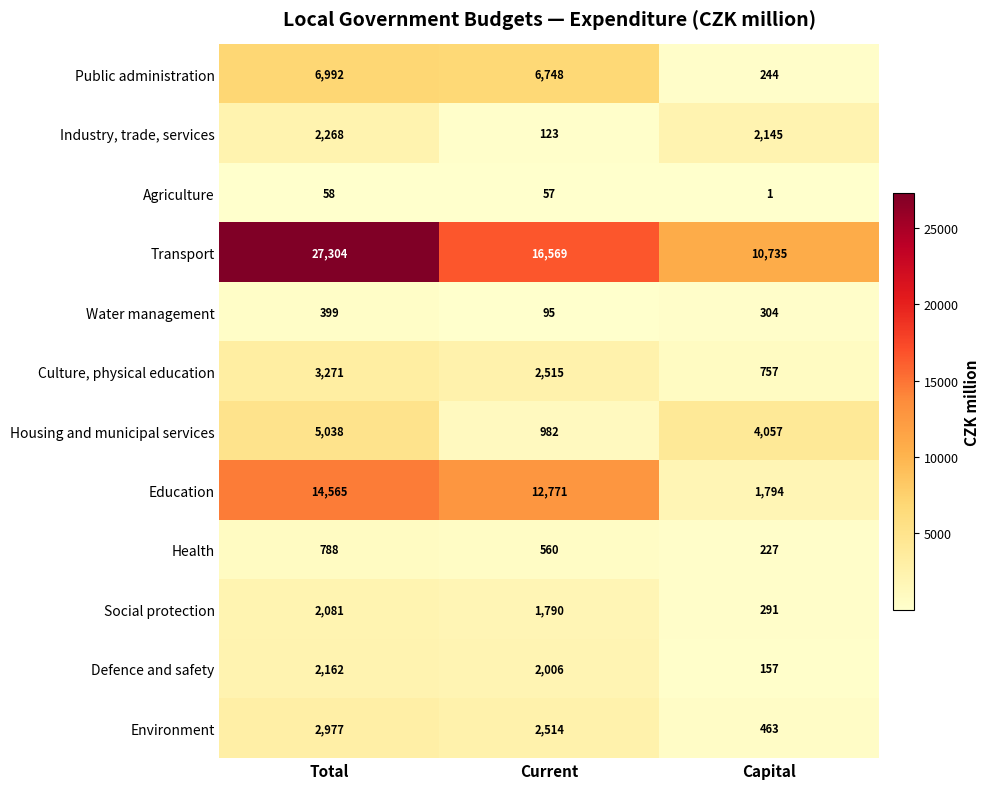

At how many categories does at least one series exceed 14892?

2